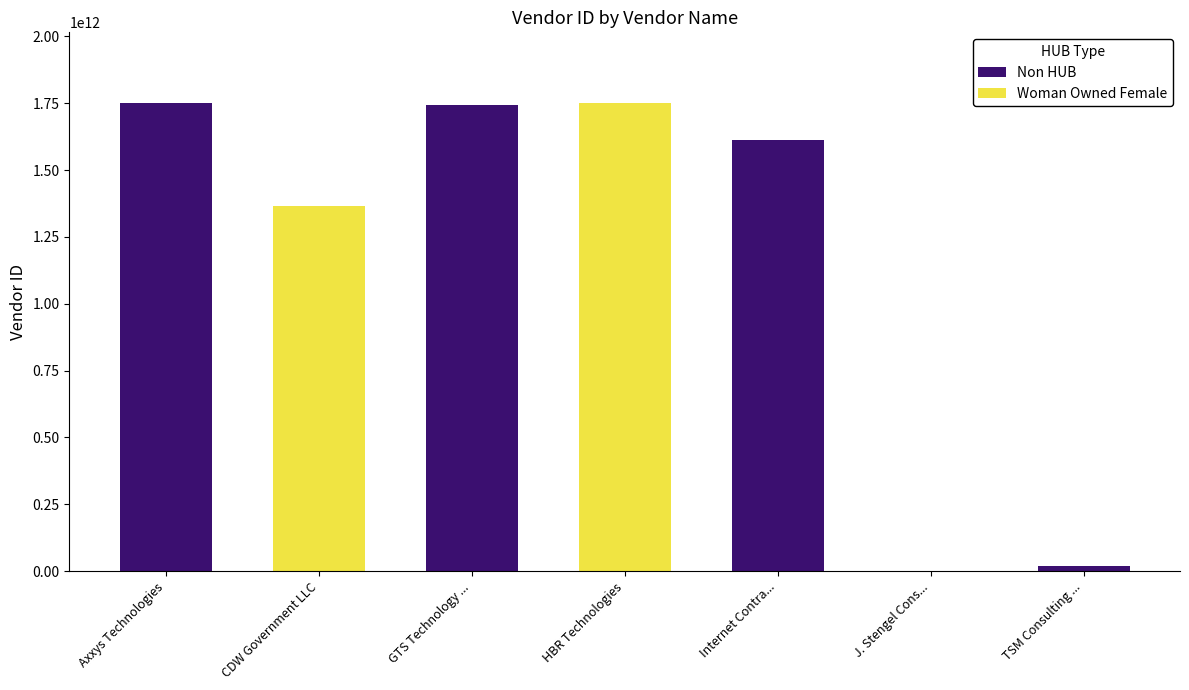

What is the sum of the values at TSM Consulting Services, Inc and HBR Technologies?

1769503897459